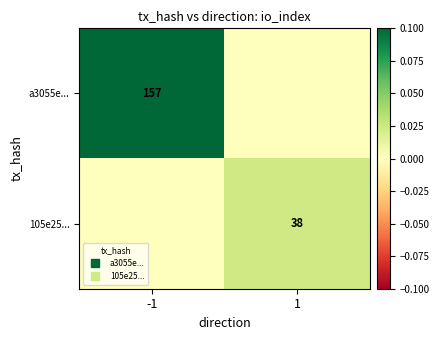

The value of 105e25... at 1 is 0.0. True or false?

False